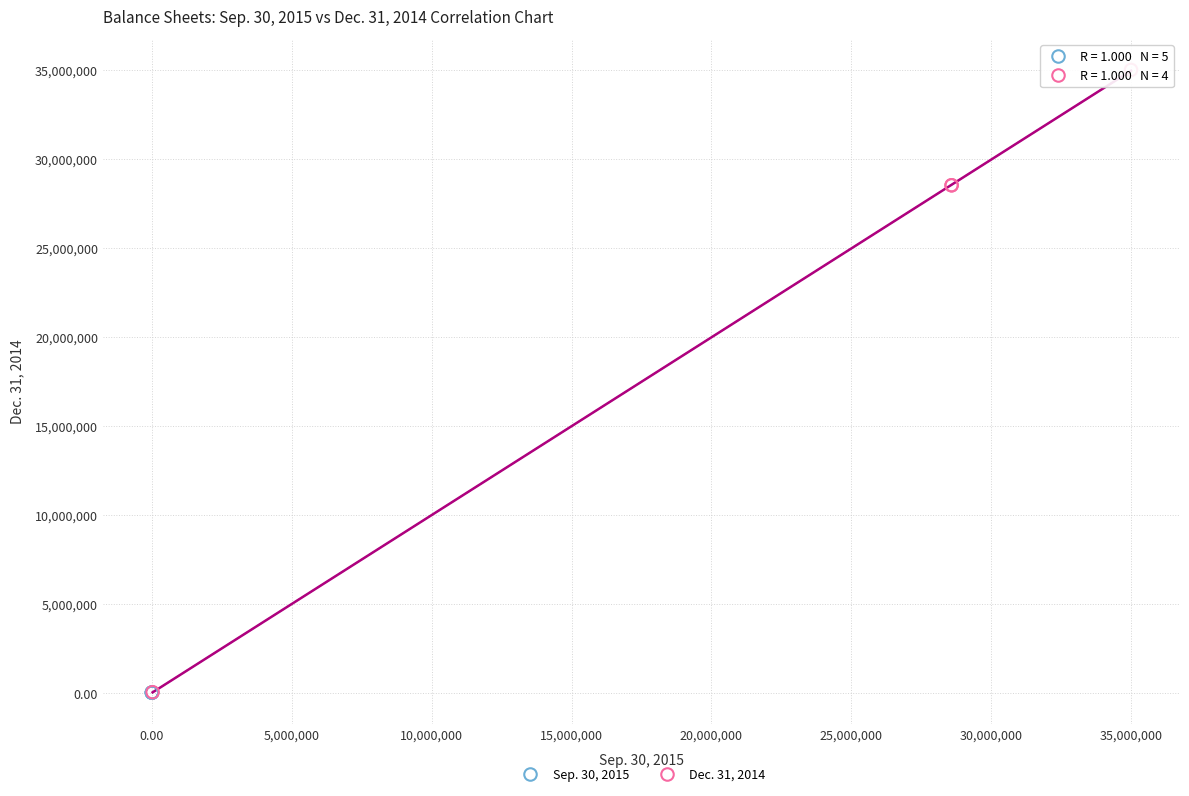

Which series has the widest spread of Y values?

Dec. 31, 2014